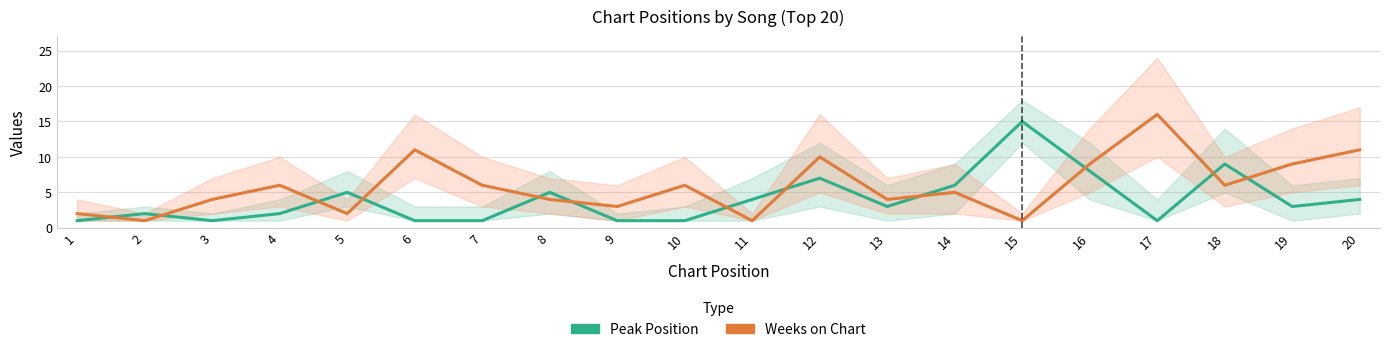

What is the value of the Peak Position point at the 11th from the left?

4